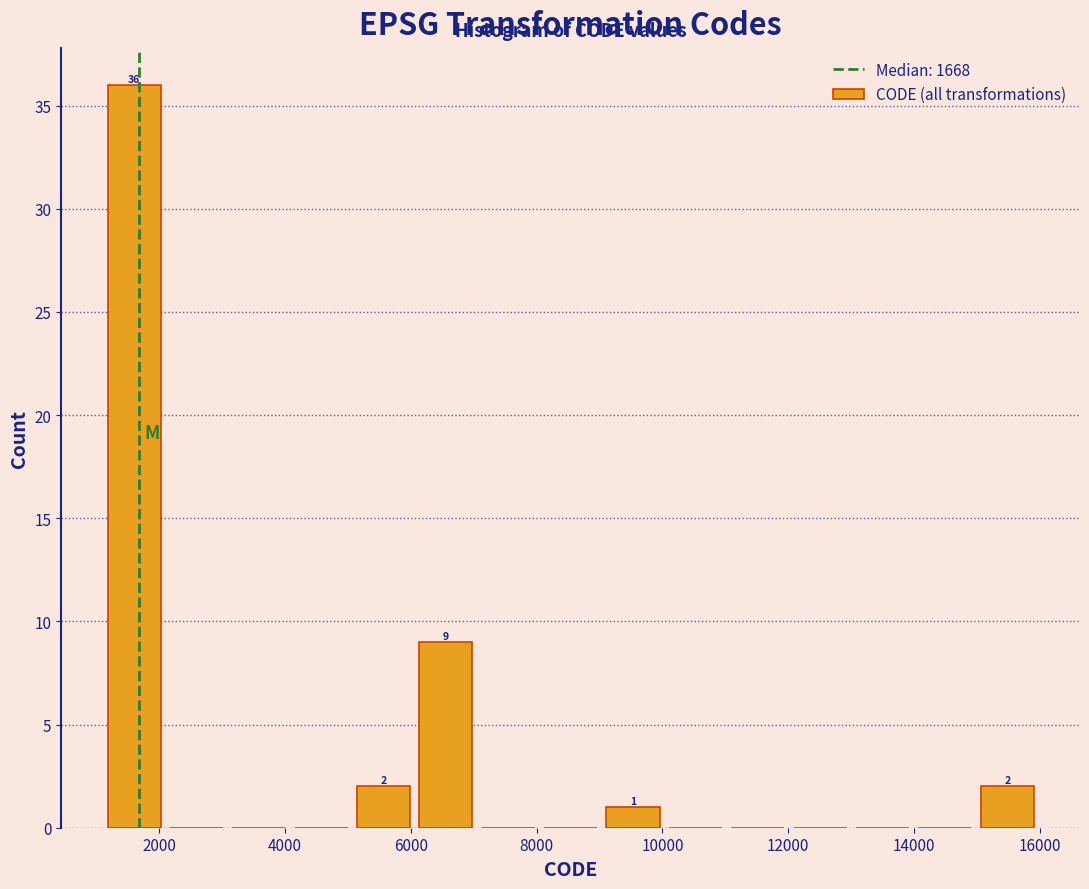

Which range on the x-axis has the tallest bar?

1200 to 2000